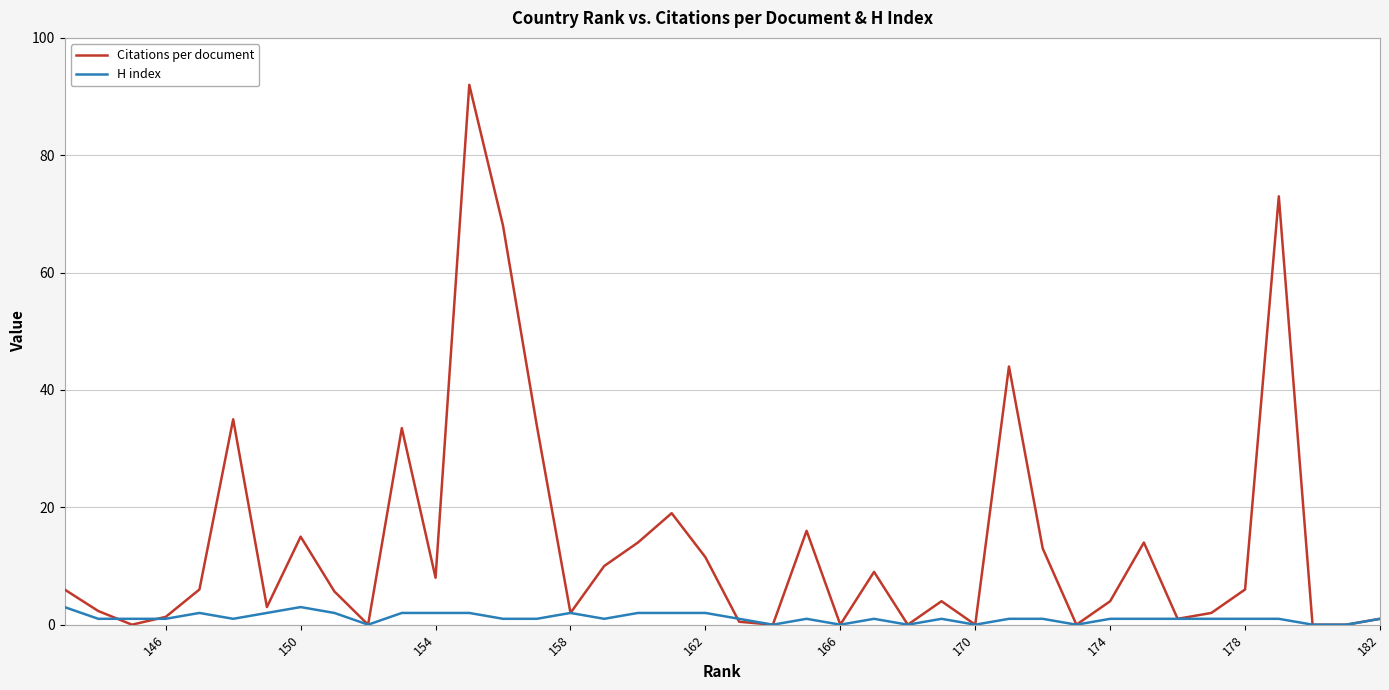

Which series changed the most between 146 and 20?

Citations per document